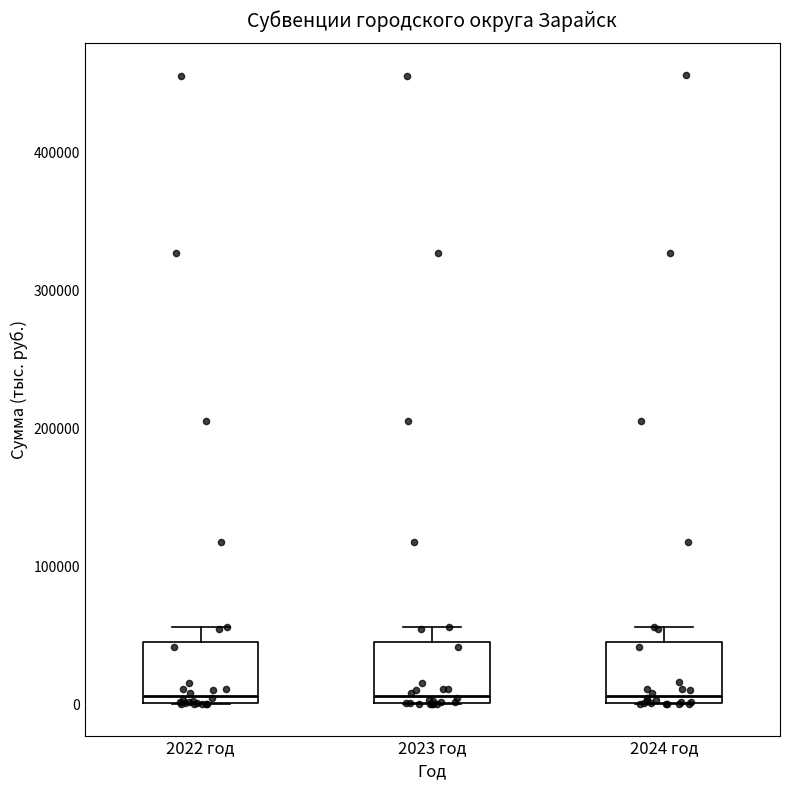

Where does the median line of the box for 2022 год sit on the y-axis? The values are not printed on the chart, so give them approximately, as read against the axis.

10000